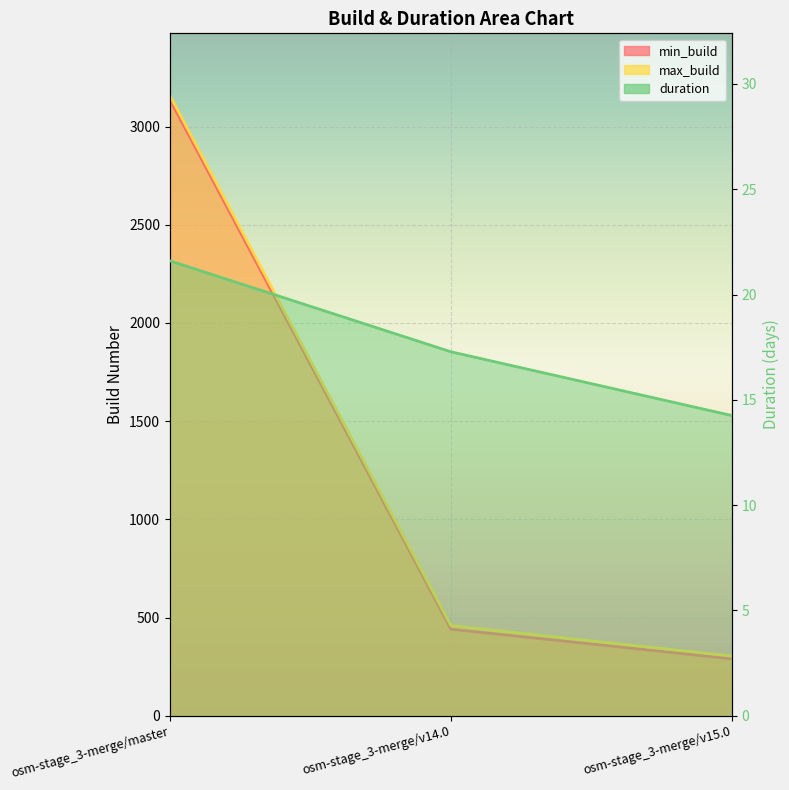

How many lines are shown in the chart?

3